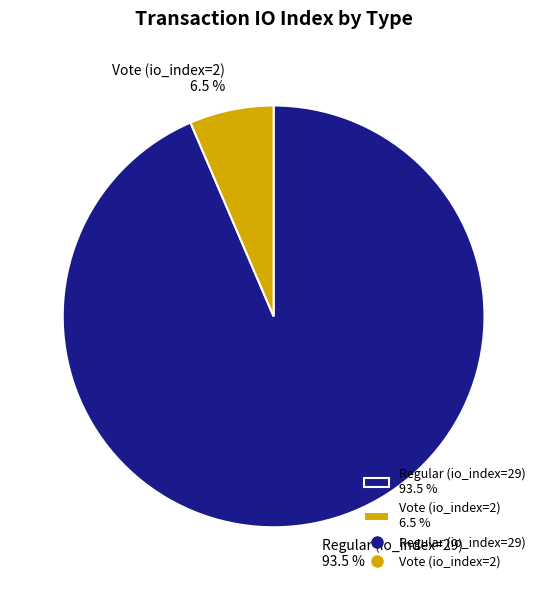

What is the smallest slice in the pie chart?

Vote (io_index=2)